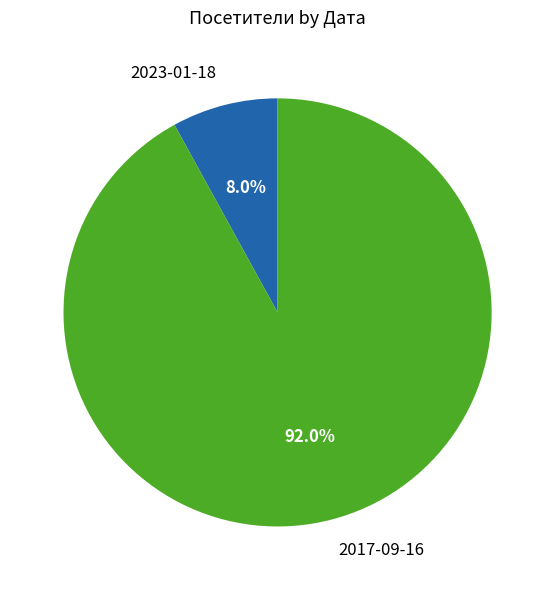

What percentage is the 2023-01-18 slice, to the nearest percent?

8%